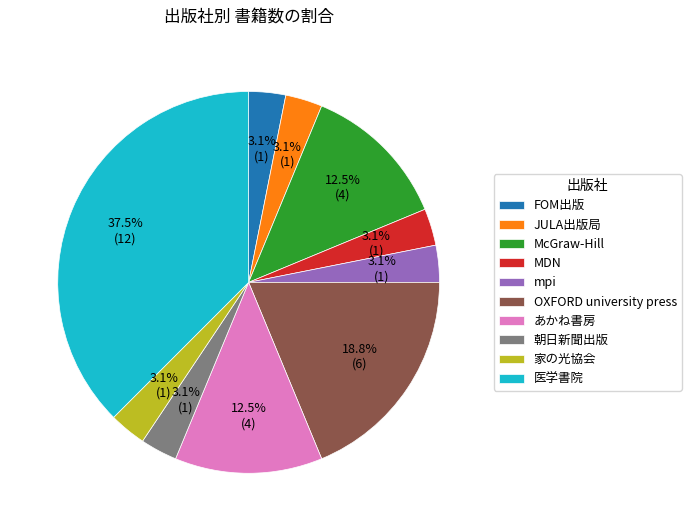

Does MDN represent more than half of the total?

No